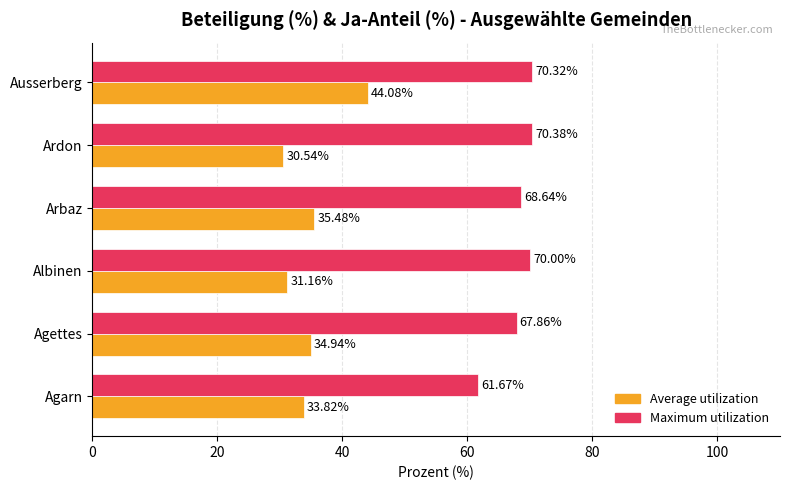

Where is Maximum utilization nearest to the value 66?

Agettes